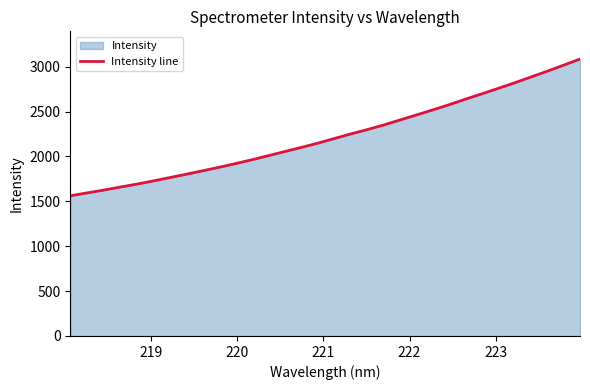

What is the maximum value shown in the chart?

3085.6